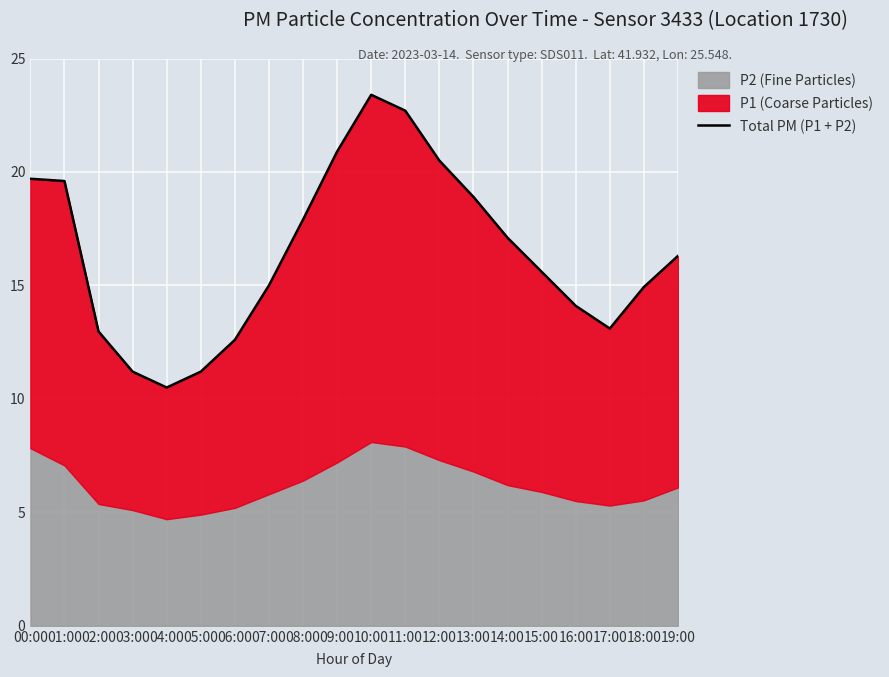

What is the change in value from 04:00 to 05:00?

+0.7